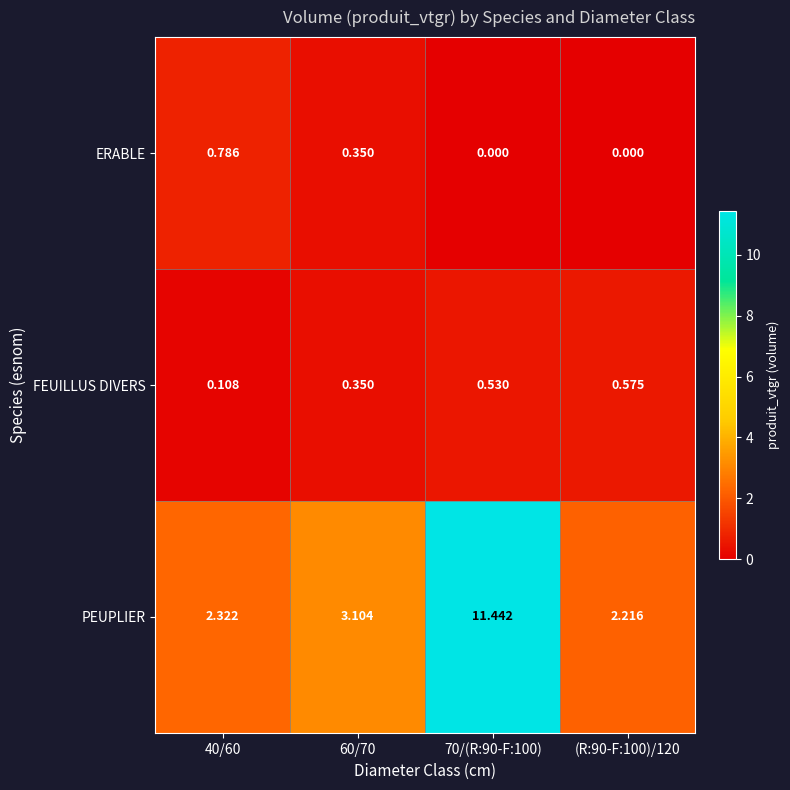

Rank the series by their maximum value, from highest to lowest.

PEUPLIER, ERABLE, FEUILLUS DIVERS